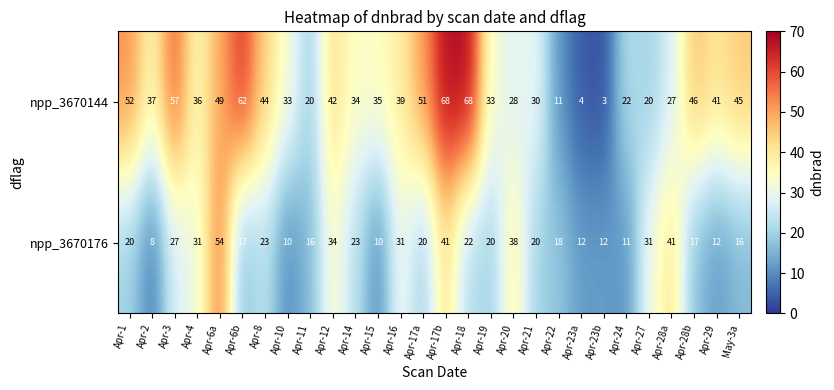

Is it true that npp_3670144 equals 49 at Apr-6a?

True